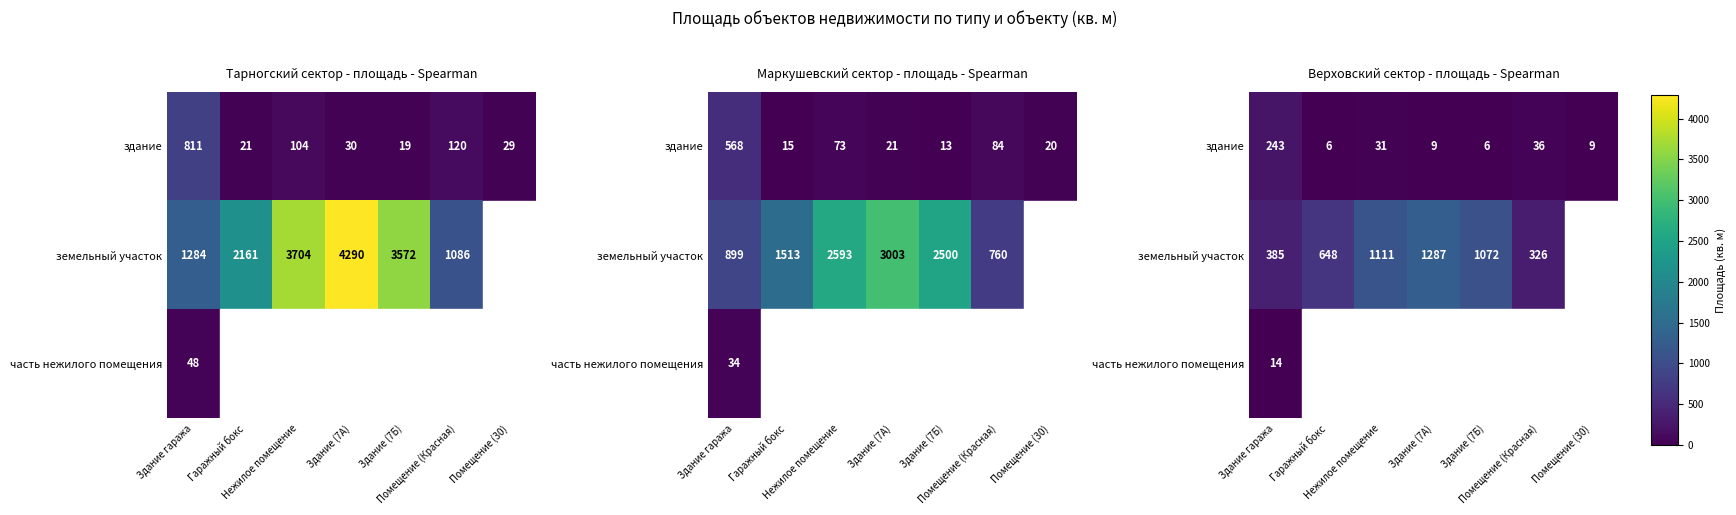

True or false: часть нежилого помещения has a value of 0.0 at Помещение (30).

True